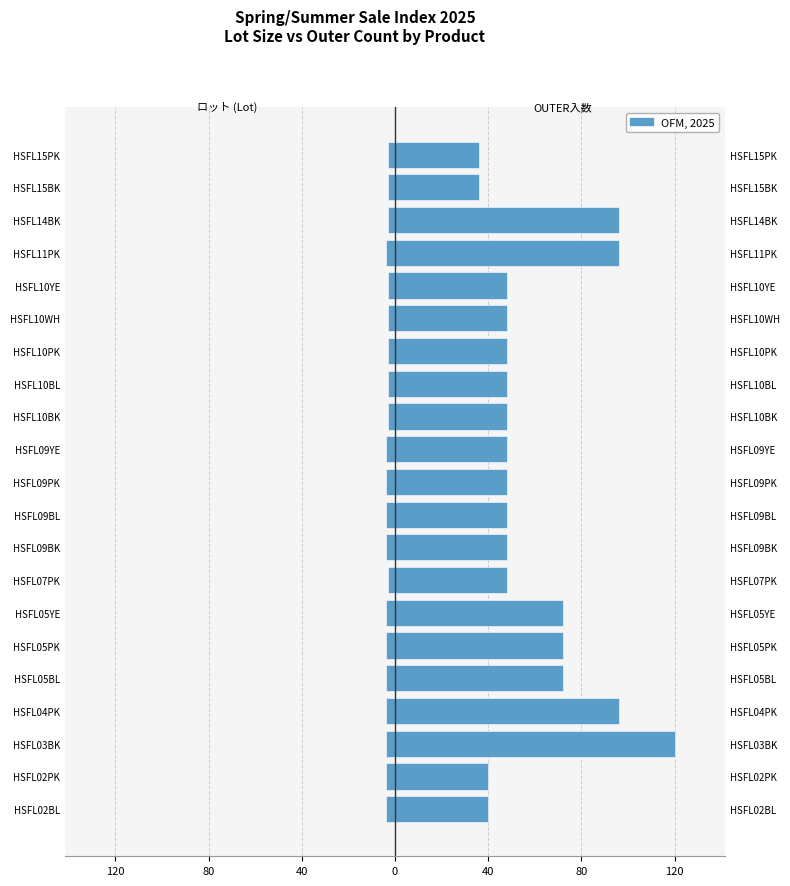

What is the total value across all series at 40?

116